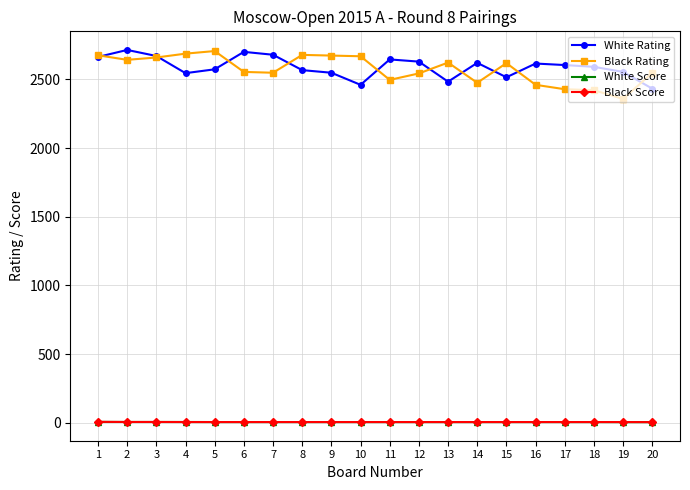

Count the number of data series in this chart.

4